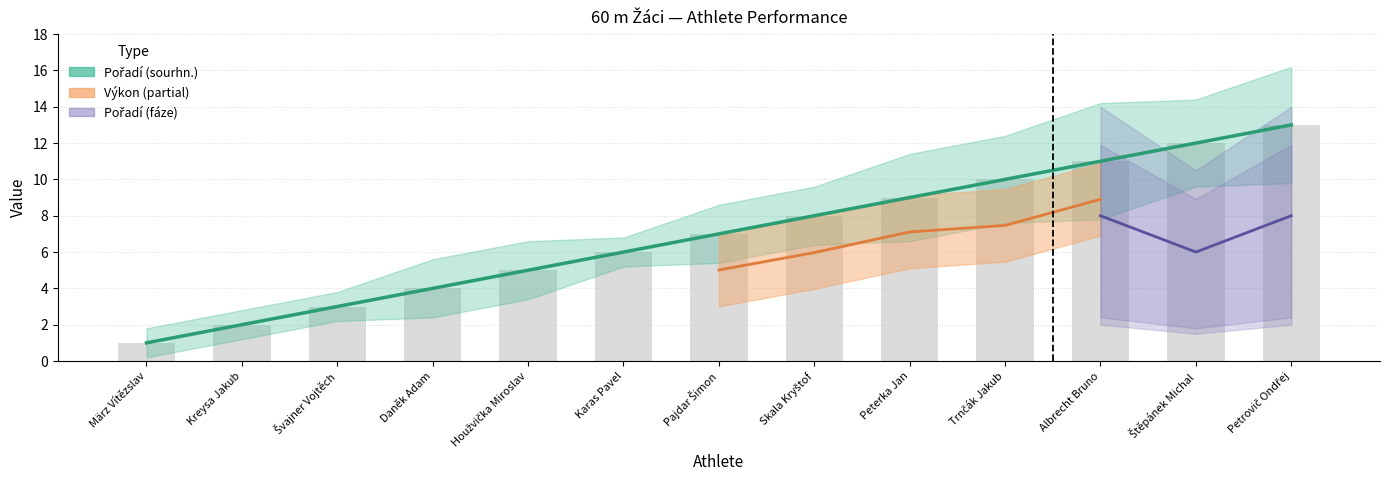

What is the average value of the Pořadí (sourhn.) series?

7